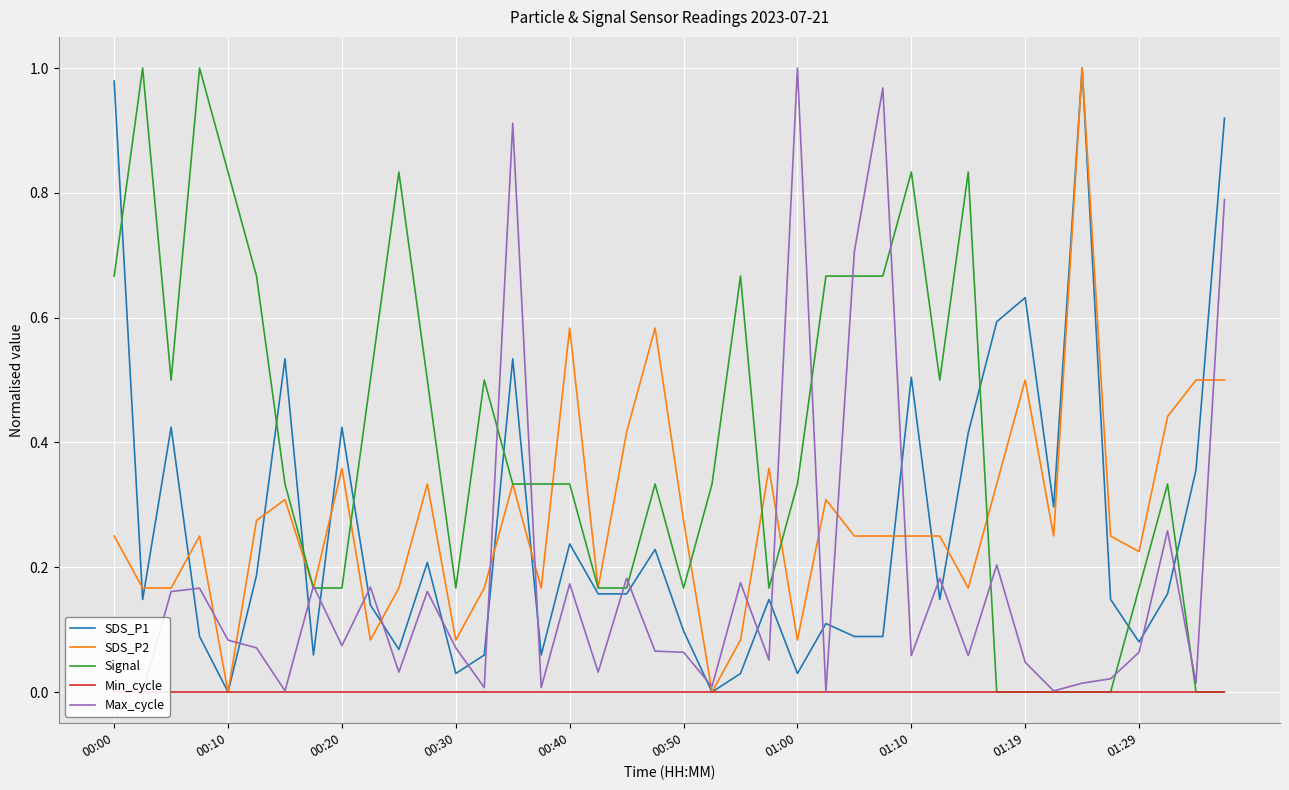

Reading right to left, extract all data points from this chart.

SDS_P1: 0.9	0.4	0.2	0.1	0.1	1.0	0.3	0.6	0.6	0.4	0.1	0.5	0.1	0.1	0.1	0.0	0.1	0.0	0.0	0.1	0.2	0.2	0.2	0.2	0.1	0.5	0.1	0.0	0.2	0.1	0.1	0.4	0.1	0.5	0.2	0.0	0.1	0.4	0.1	1.0
SDS_P2: 0.5	0.5	0.4	0.2	0.2	1.0	0.2	0.5	0.3	0.2	0.2	0.2	0.2	0.2	0.3	0.1	0.4	0.1	0.0	0.3	0.6	0.4	0.2	0.6	0.2	0.3	0.2	0.1	0.3	0.2	0.1	0.4	0.2	0.3	0.3	0.0	0.2	0.2	0.2	0.2
Signal: 0.0	0.0	0.3	0.2	0.0	0.0	0.0	0.0	0.0	0.8	0.5	0.8	0.7	0.7	0.7	0.3	0.2	0.7	0.3	0.2	0.3	0.2	0.2	0.3	0.3	0.3	0.5	0.2	0.5	0.8	0.5	0.2	0.2	0.3	0.7	0.8	1.0	0.5	1.0	0.7
Min_cycle: 0.0	0.0	0.0	0.0	0.0	0.0	0.0	0.0	0.0	0.0	0.0	0.0	0.0	0.0	0.0	0.0	0.0	0.0	0.0	0.0	0.0	0.0	0.0	0.0	0.0	0.0	0.0	0.0	0.0	0.0	0.0	0.0	0.0	0.0	0.0	0.0	0.0	0.0	0.0	0.0
Max_cycle: 0.8	0.0	0.3	0.1	0.0	0.0	0.0	0.0	0.2	0.1	0.2	0.1	1.0	0.7	0.0	1.0	0.1	0.2	0.0	0.1	0.1	0.2	0.0	0.2	0.0	0.9	0.0	0.1	0.2	0.0	0.2	0.1	0.2	0.0	0.1	0.1	0.2	0.2	0.0	0.0